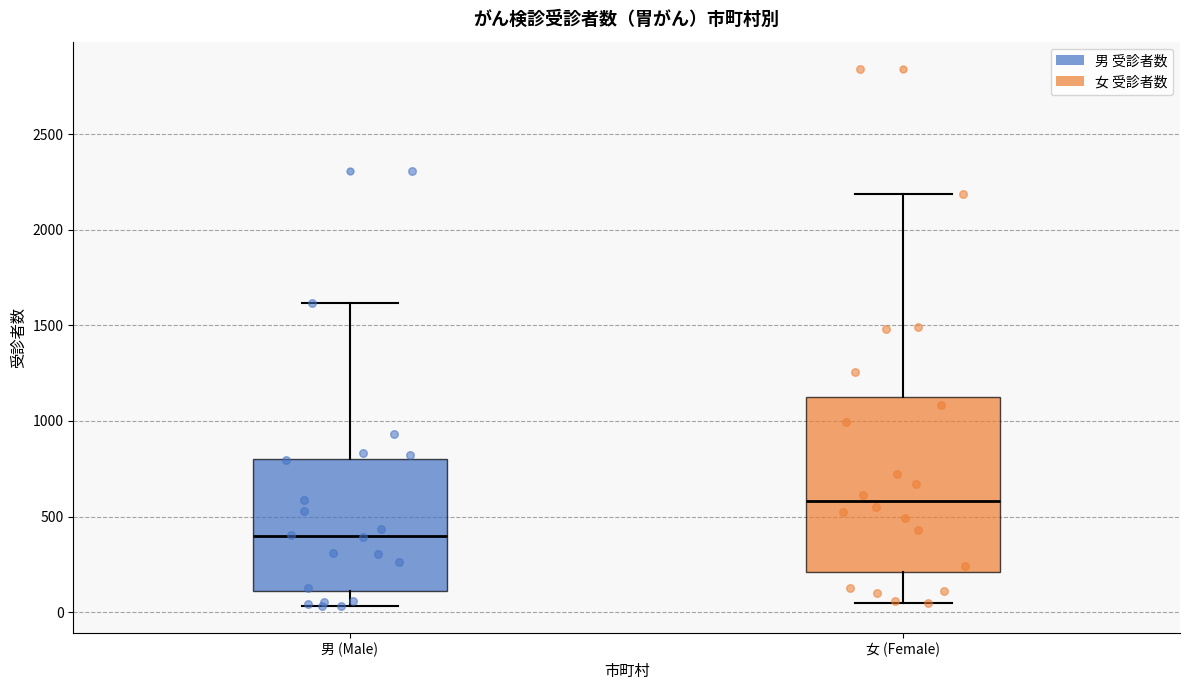

Which box is the tallest, from its lower edge to its upper edge?

女 (Female)